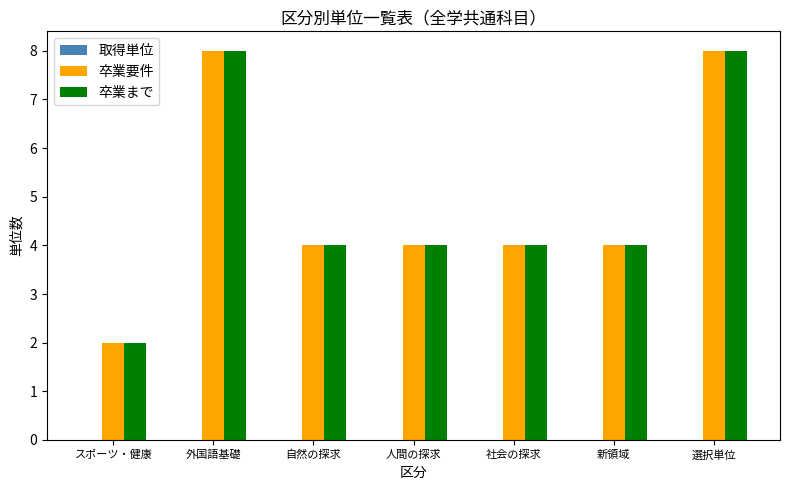

At which category does the chart reach its minimum across all series?

スポーツ・健康